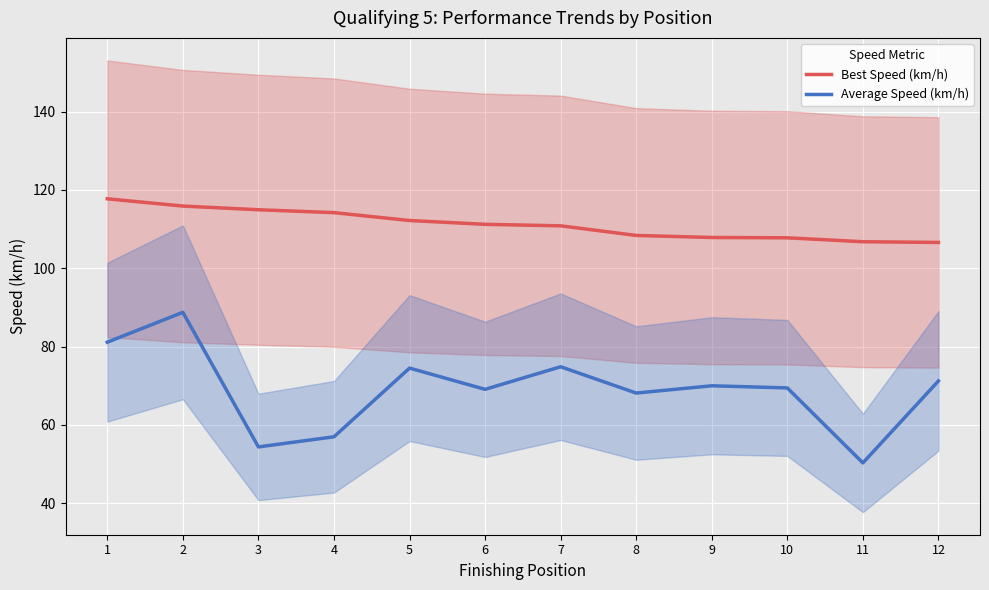

Rank the series by their average value, from lowest to highest.

Average Speed (km/h), Best Speed (km/h)